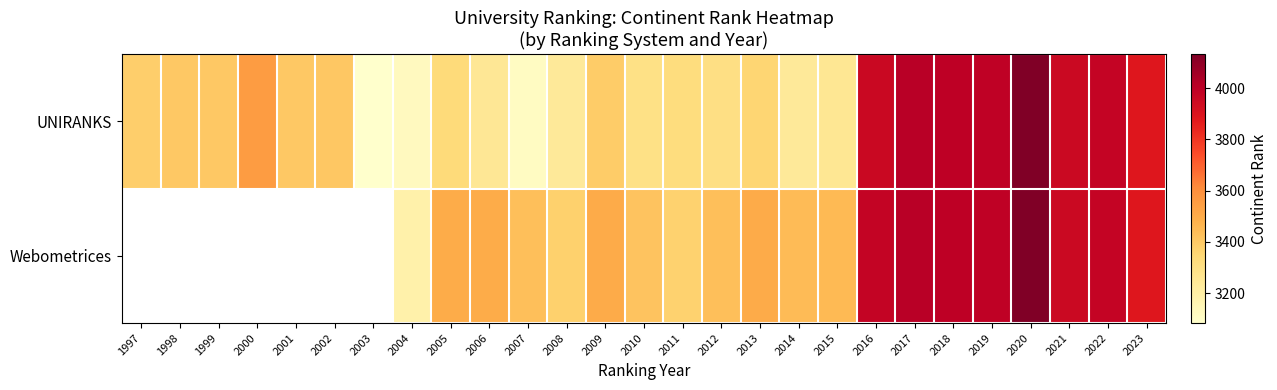

Read the UNIRANKS value at 2002.

3403.0